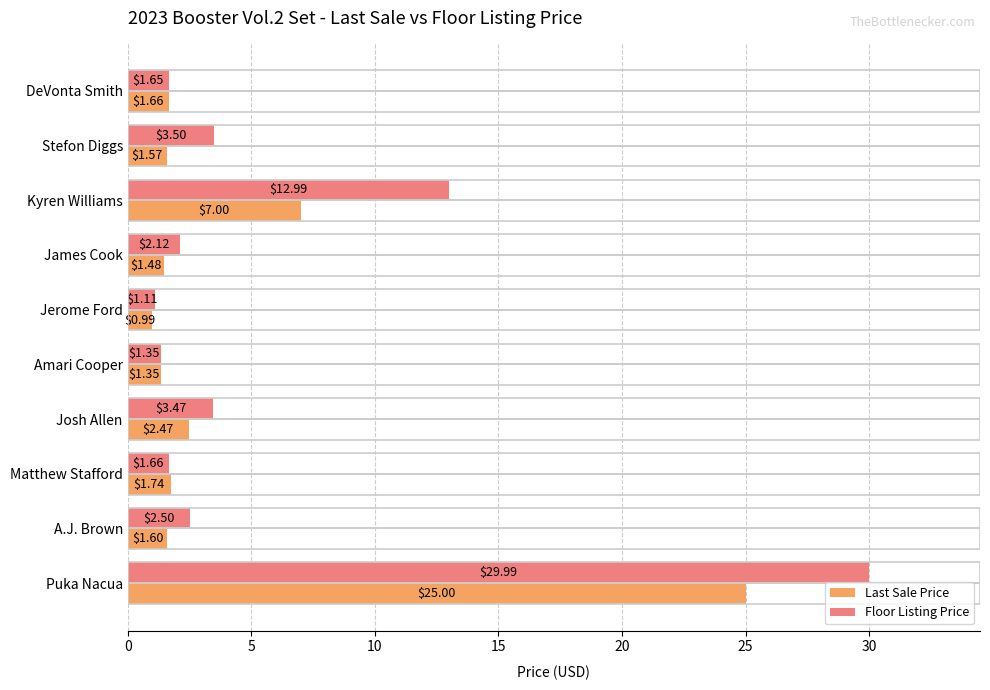

Rank the series by their average value, from lowest to highest.

Last Sale Price, Floor Listing Price